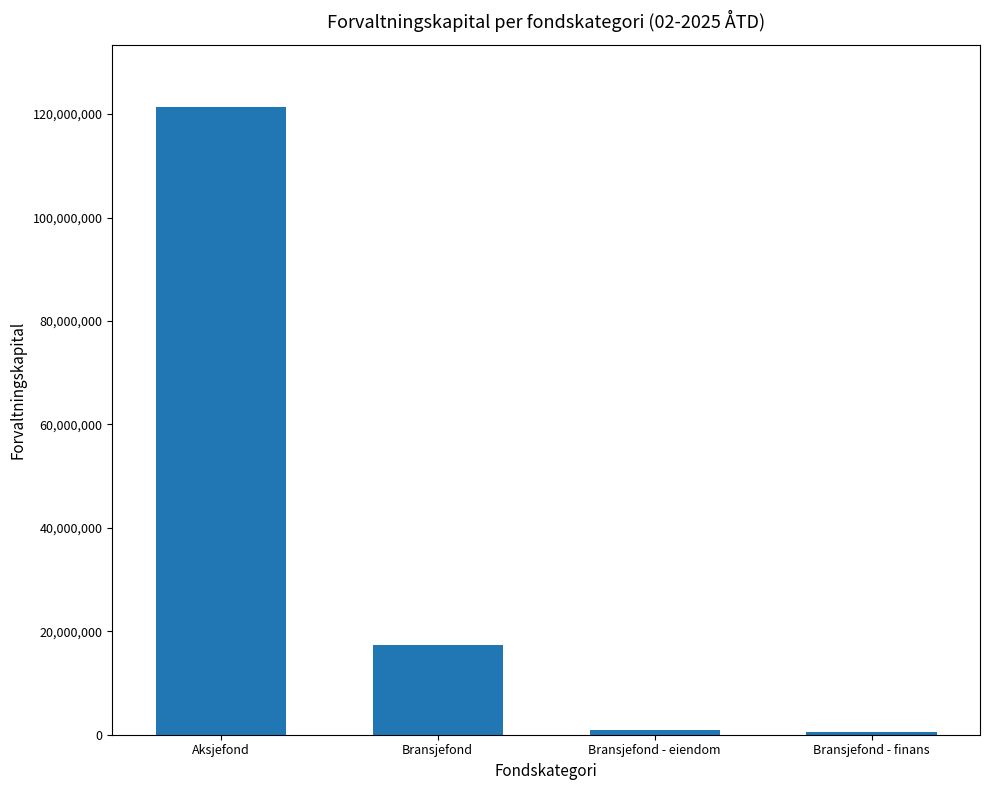

What is the minimum value shown in the chart?

471596.8